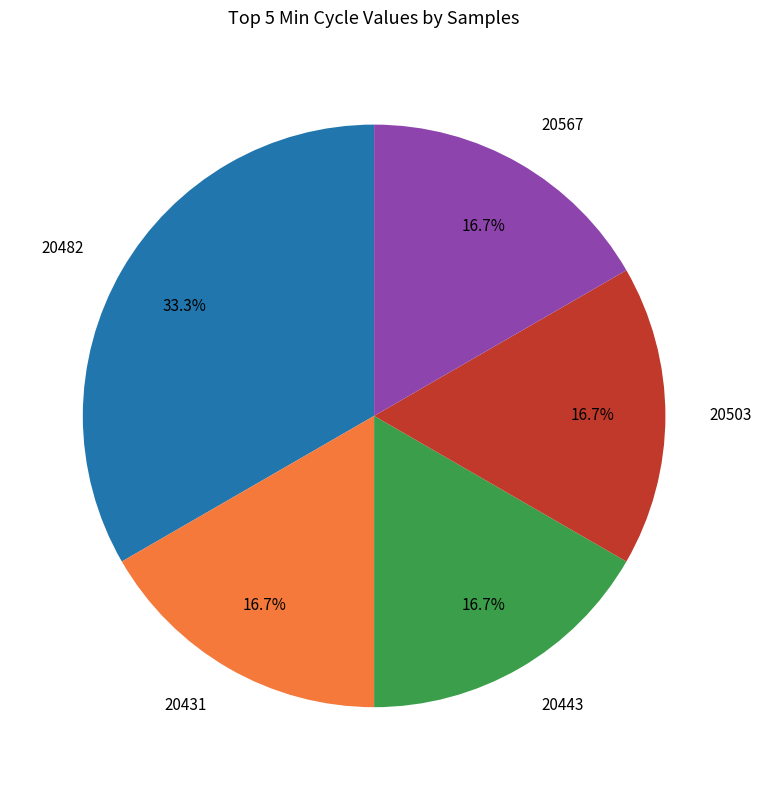

Which category has the biggest portion of the pie?

20482